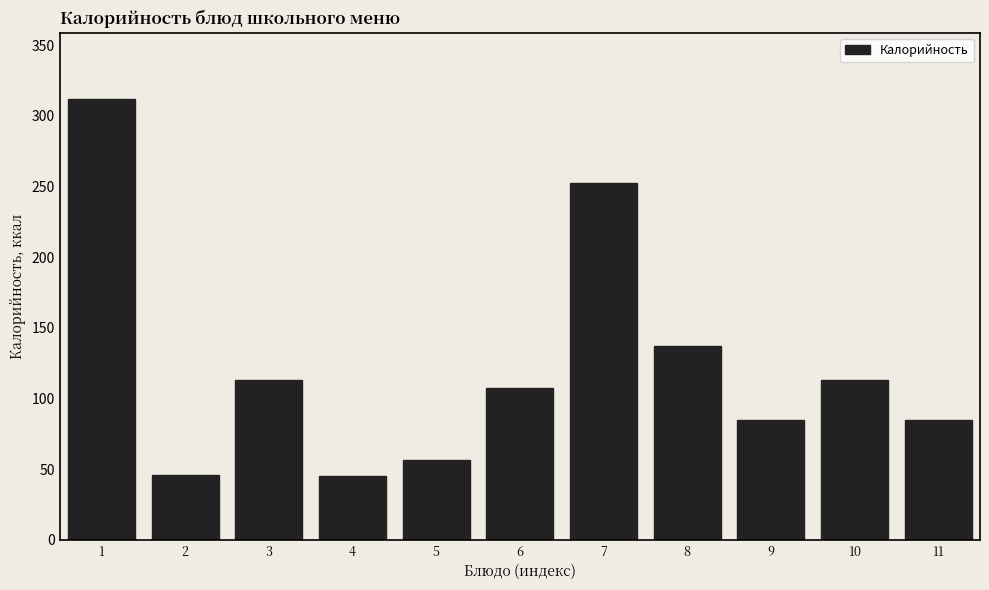

What is the value of the 3rd bar from the left?

113.2